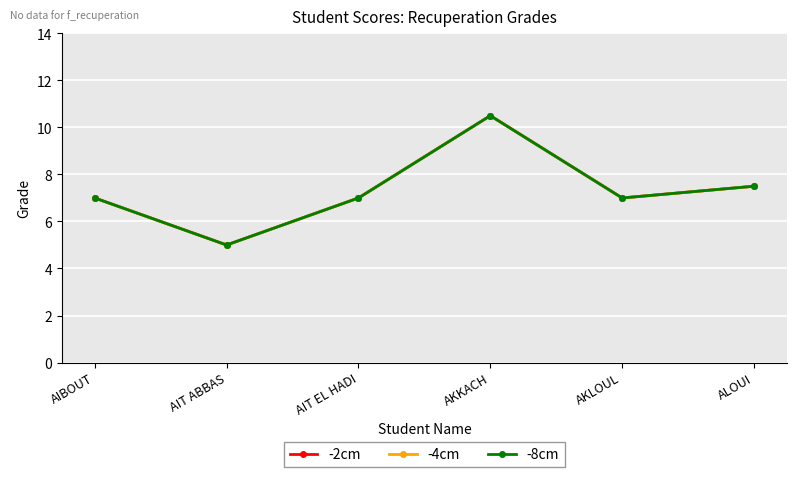

Where does the -2cm series first go above 7?

AKKACH